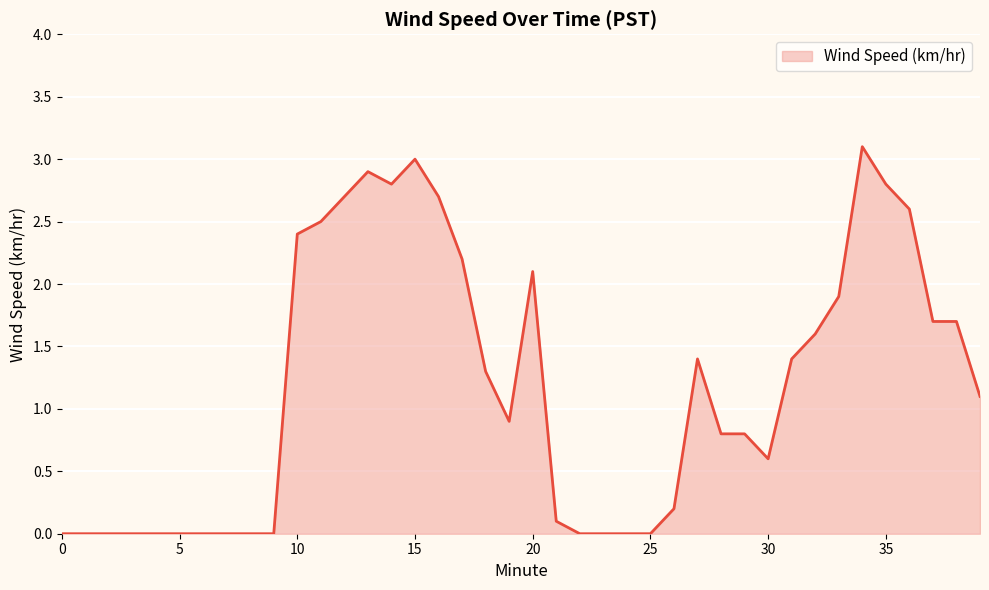

What is the maximum value shown in the chart?

3.1